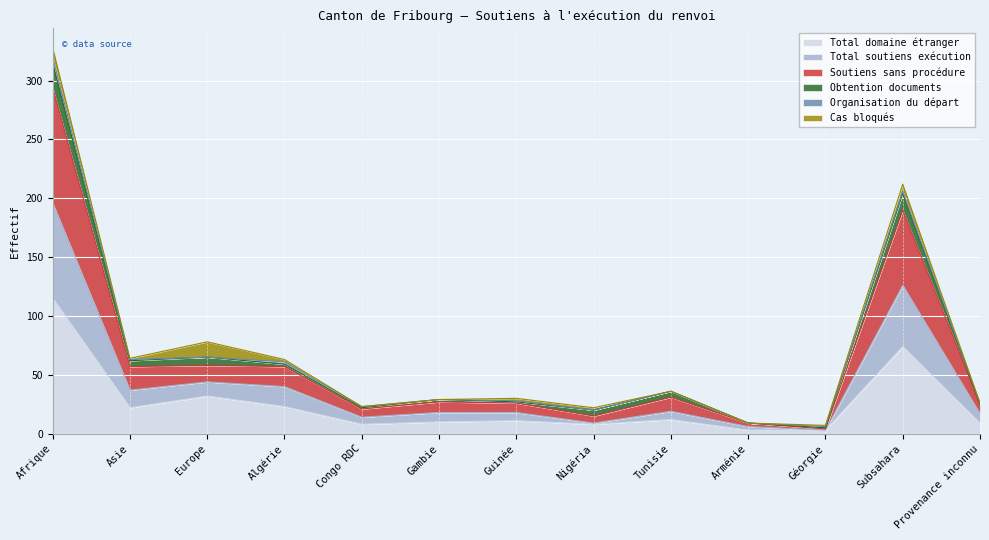

Which category has the highest value in the Total domaine étranger series?

Afrique